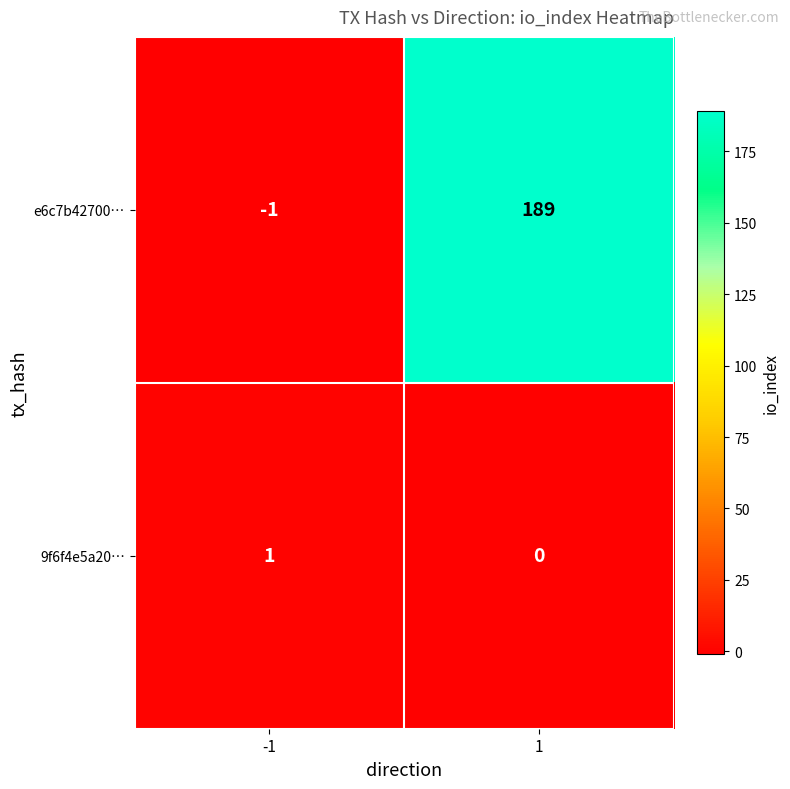

What is the average value of the e6c7b42700… series?

94